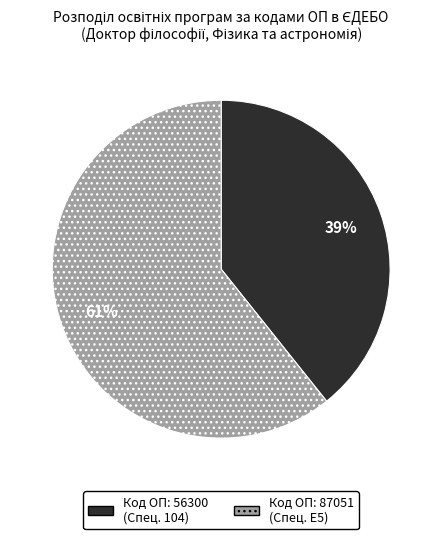

Combined, do Код ОП: 56300 (Спец. 104) and Код ОП: 87051 (Спец. E5) account for over 50%?

Yes